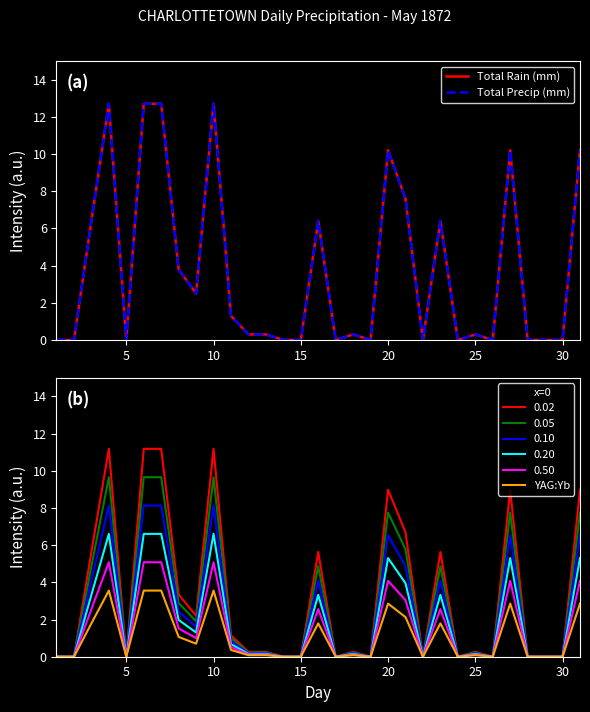

The 0.50 series shows 2.2 at 20. True or false?

False